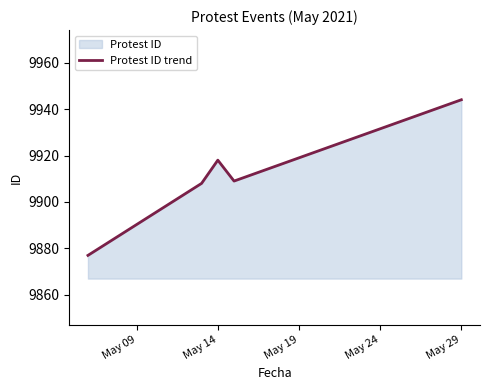

What is the minimum value shown in the chart?

9877